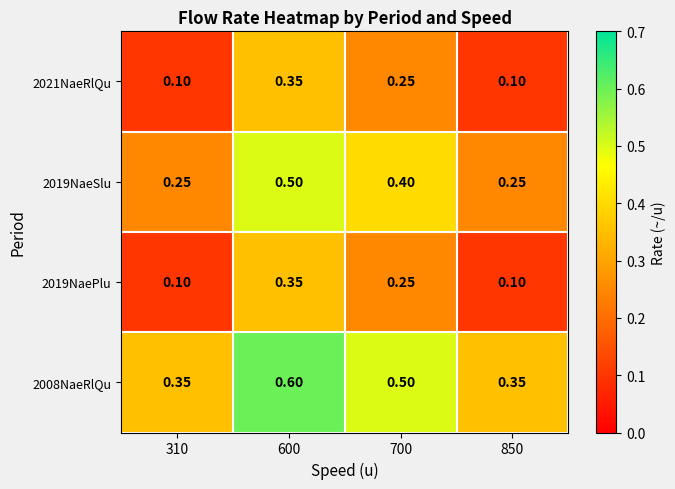

Is the value of 2019NaeSlu at 600 greater than the value of 2021NaeRlQu at 600?

Yes